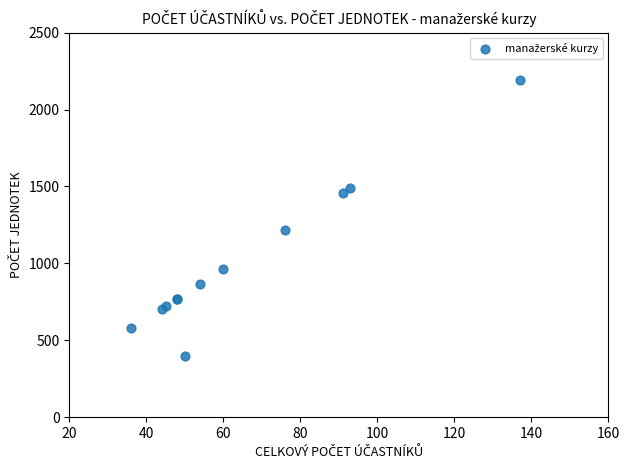

What Y value in the scatter plot is closest to 1296?

1216